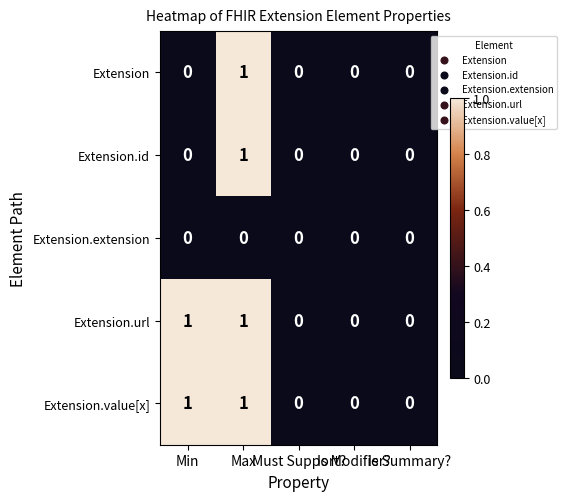

Count the Extension values in the range 0 to 1.

5